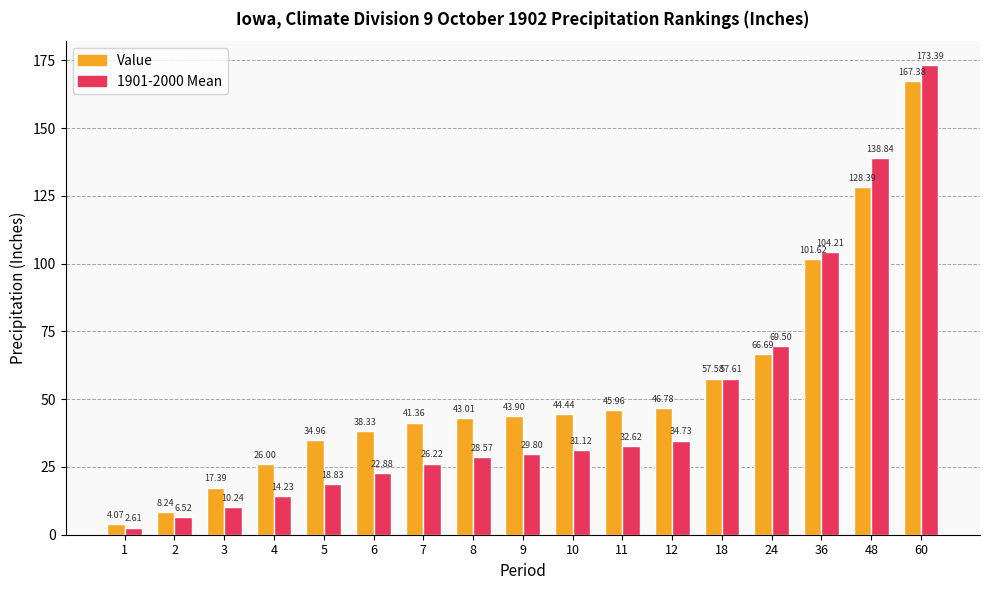

Is it true that Value equals 15.4 at 24?

False